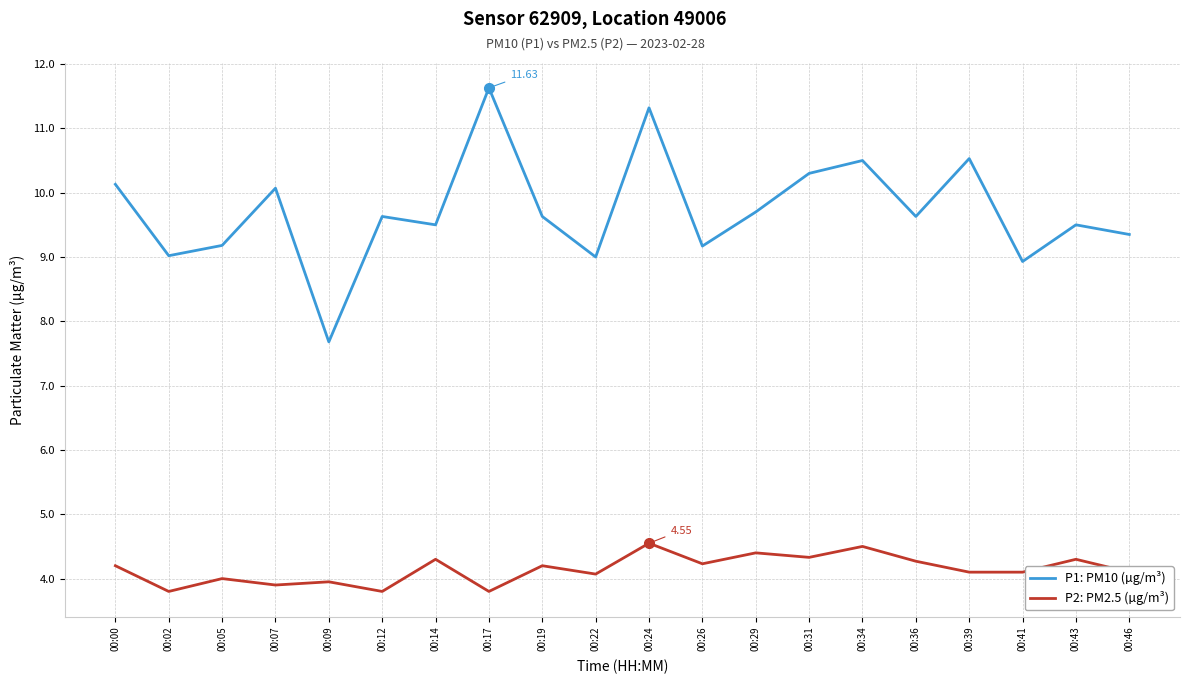

The value of P2: PM2.5 (µg/m³) at 00:00 is 2.3. True or false?

False